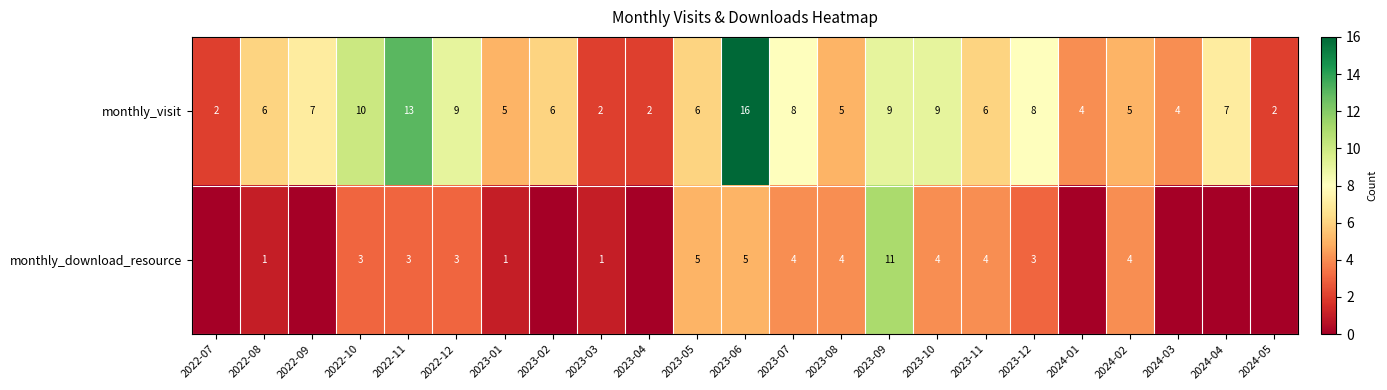

The value of monthly_download_resource at 2024-02 is 5. True or false?

False